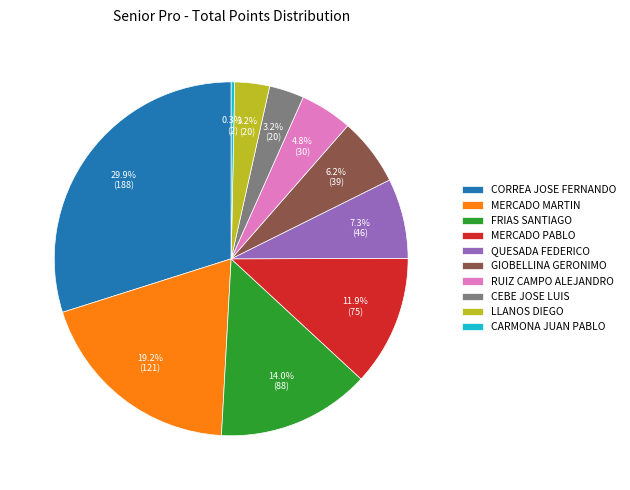

Which category has the smallest portion of the pie?

CARMONA JUAN PABLO